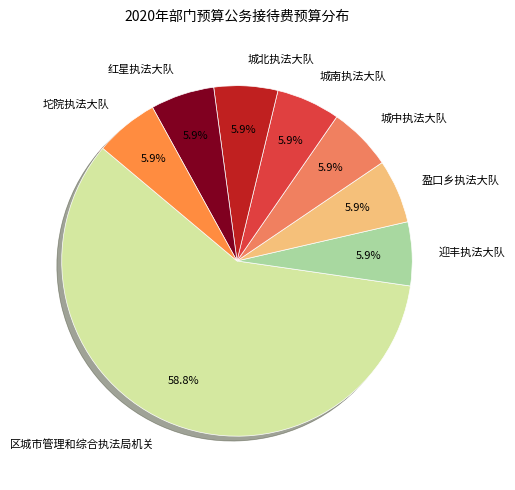

How many segments does this pie chart have?

8